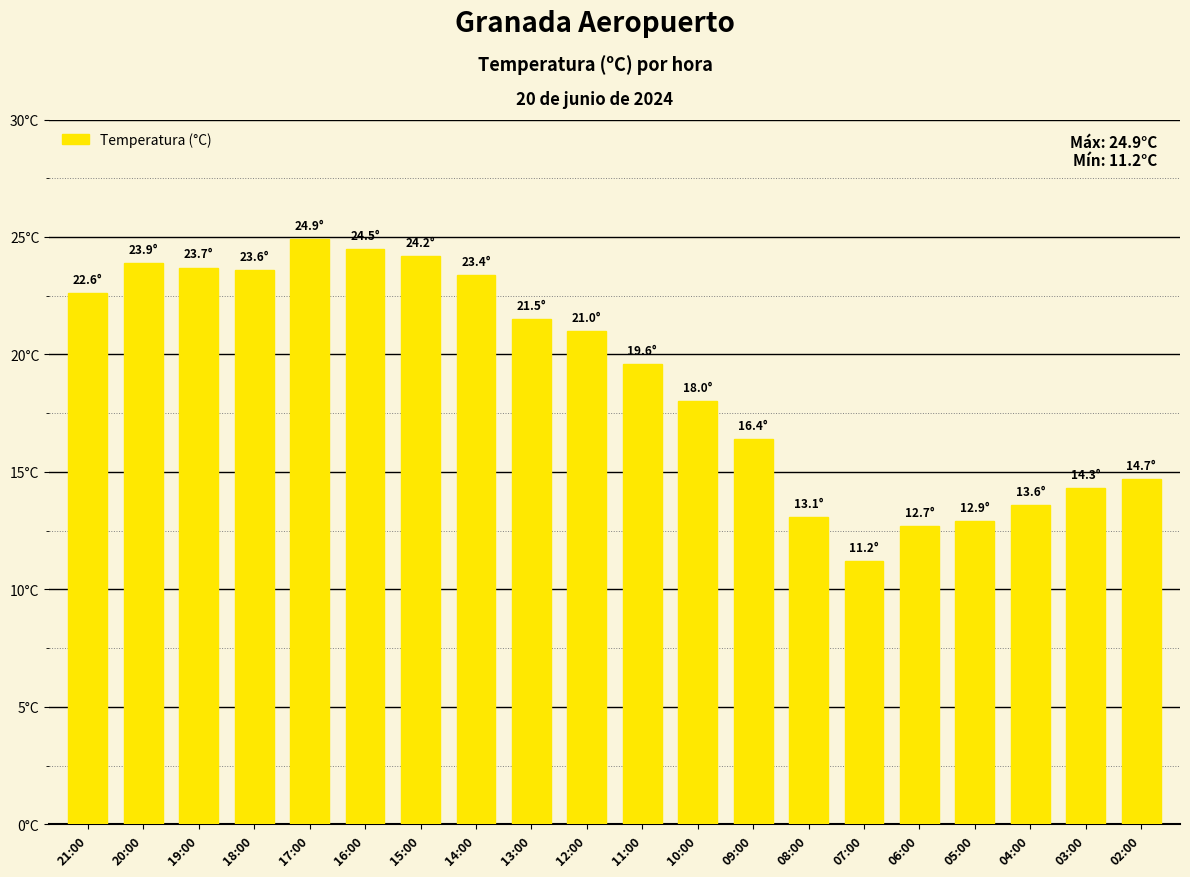

The value at 10:00 is 31.4. True or false?

False